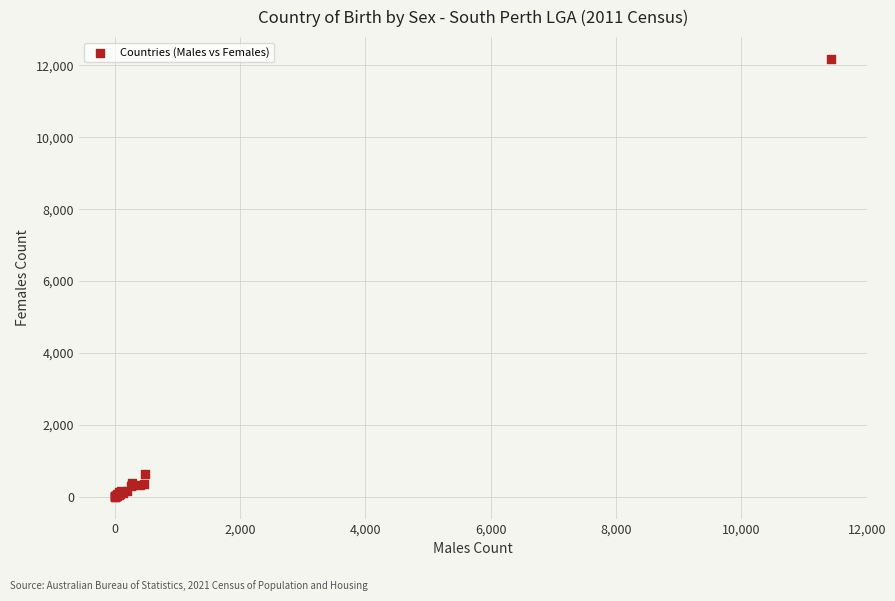

What Y value in the scatter plot is closest to 6091?

626